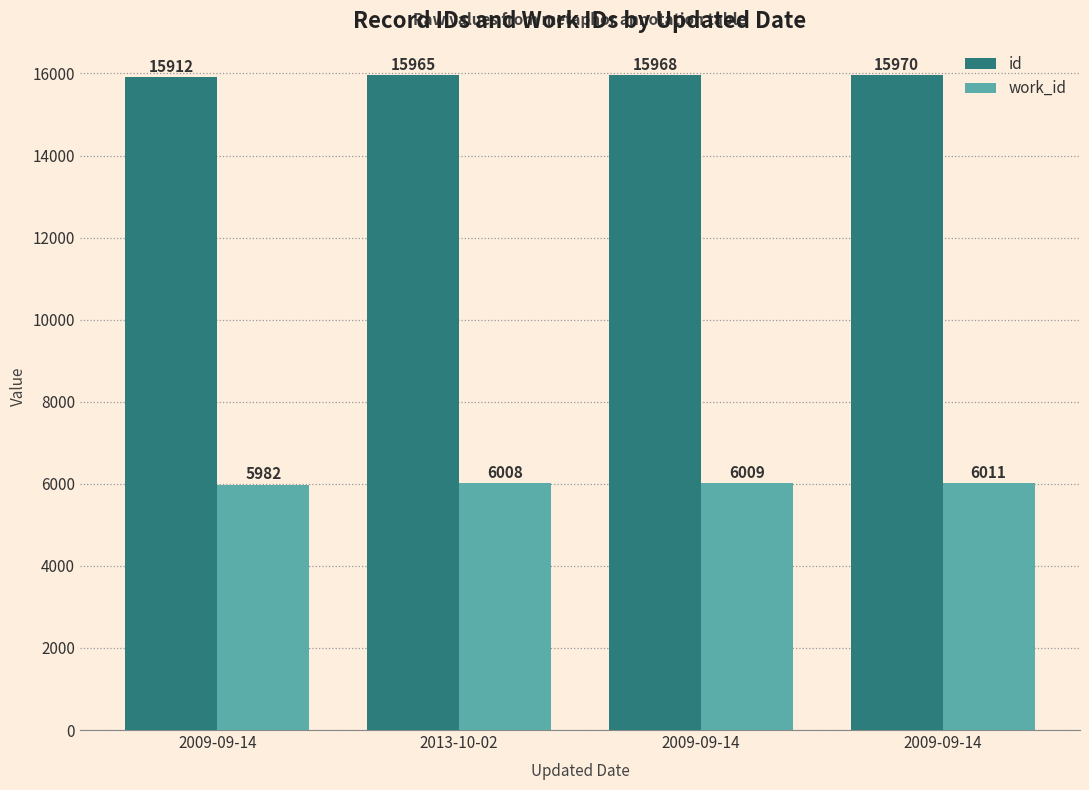

Are the bars grouped side by side (vs. stacked)?

Yes